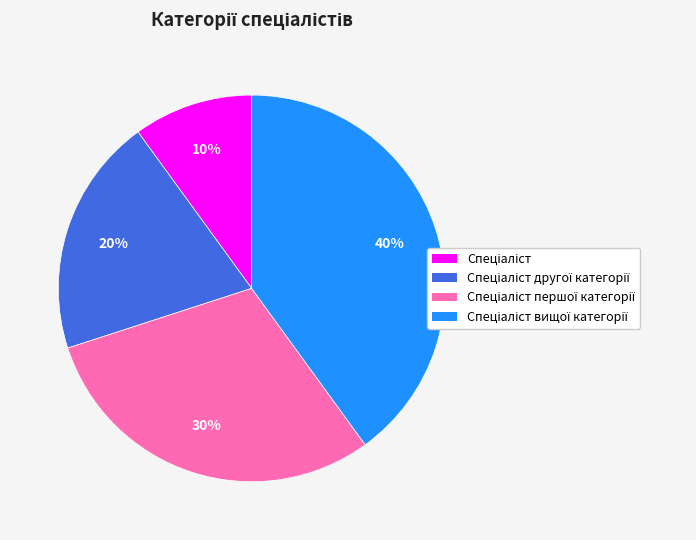

Is there a majority slice in this chart?

No